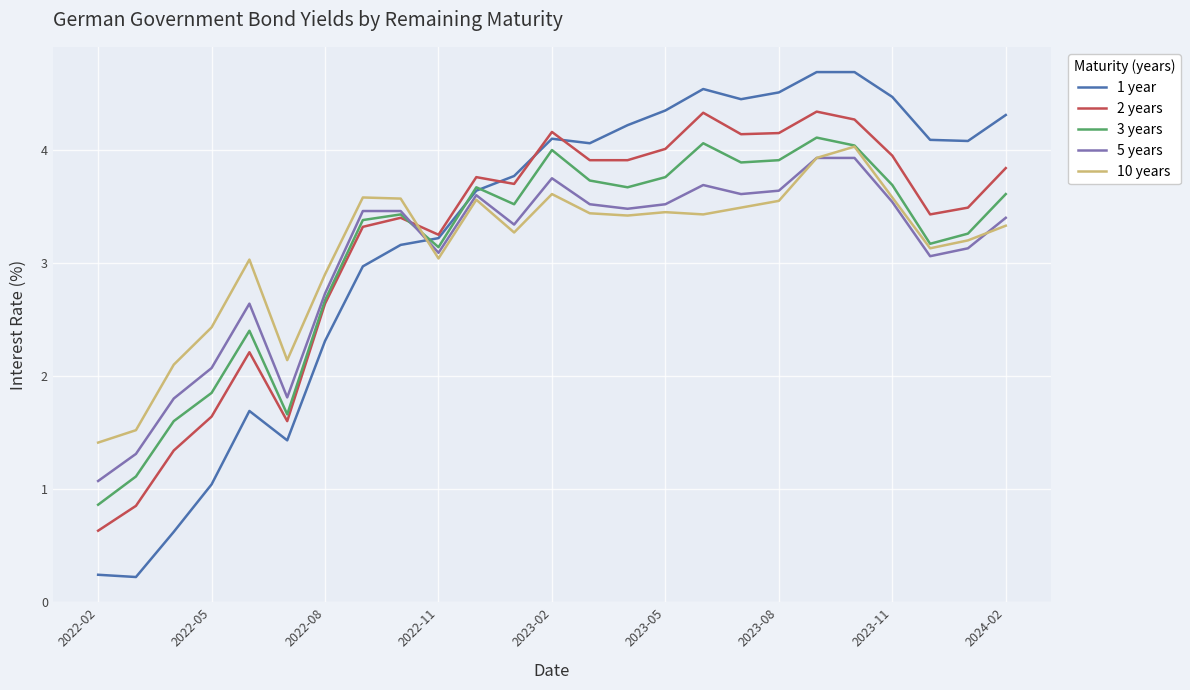

Which series has the widest spread of values?

1 year